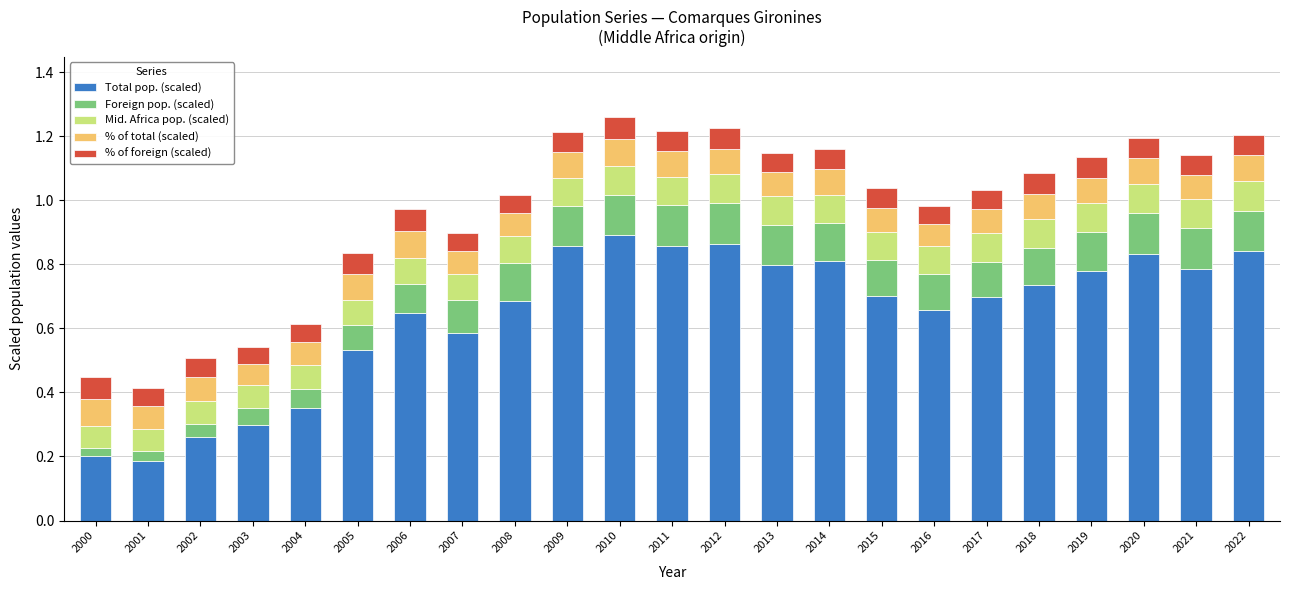

What is the total value across all series at 2017?

1.0